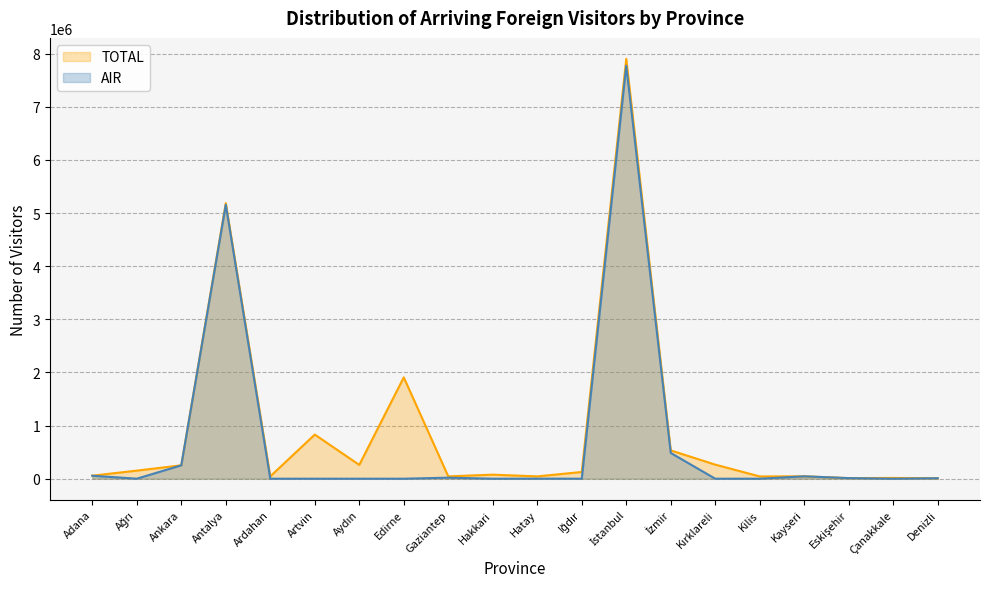

True or false: TOTAL and AIR cross at least once.

False